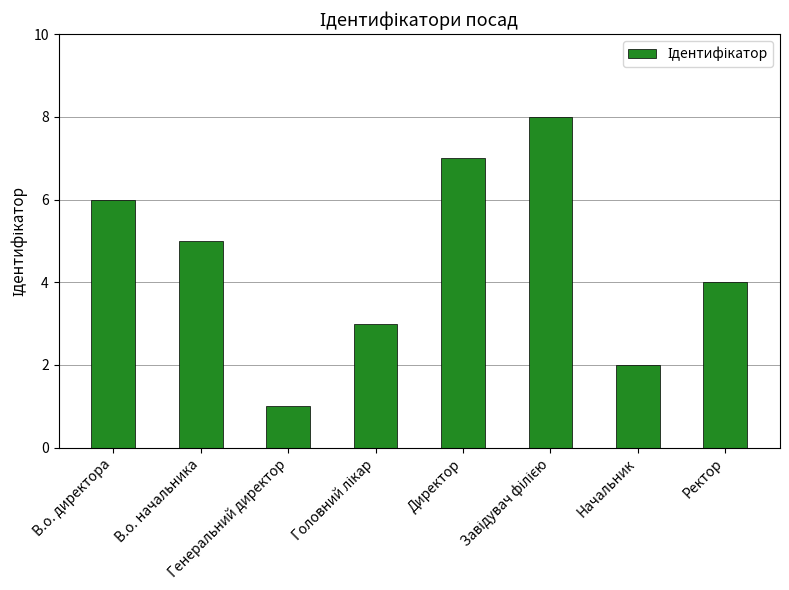

What position from the left is В.о. директора?

1